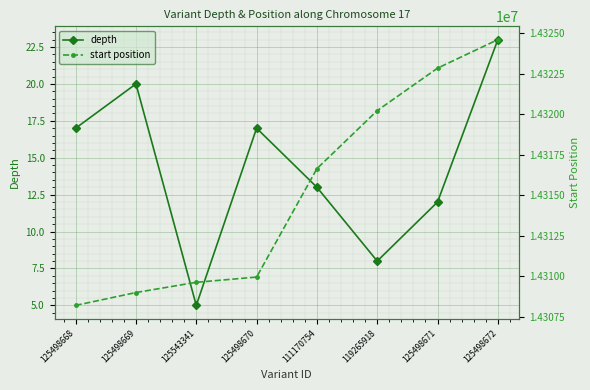

Where is the first local maximum for depth?

125498669